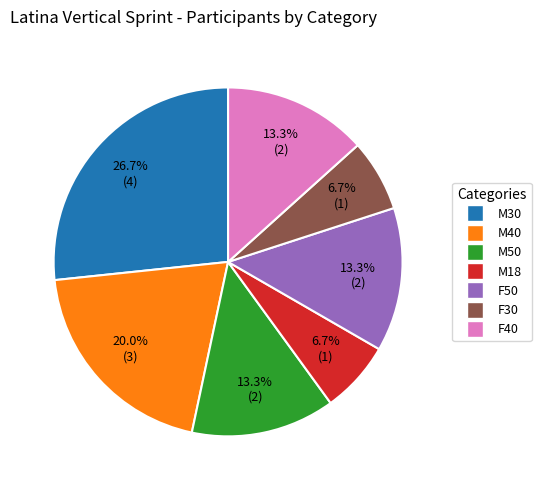

Is the sum of M30 and F40 greater than half?

No